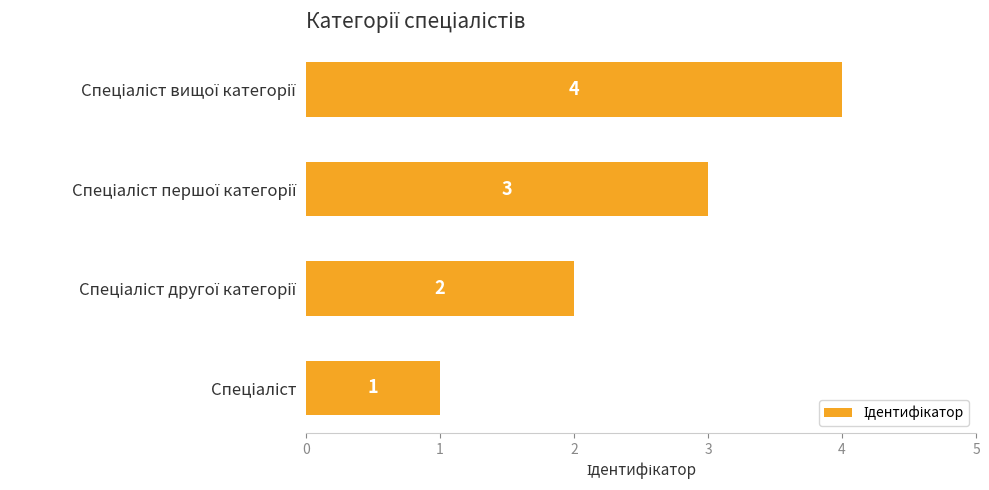

What is the sum of all values?

10